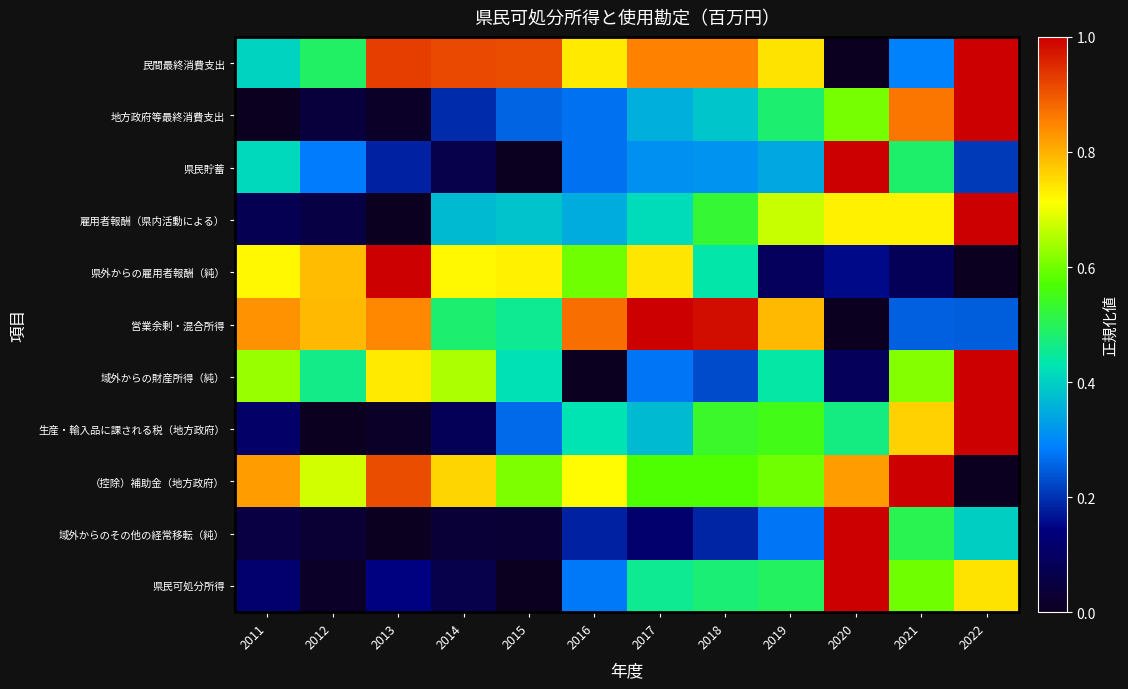

Which category has the lowest value across all series?

2020